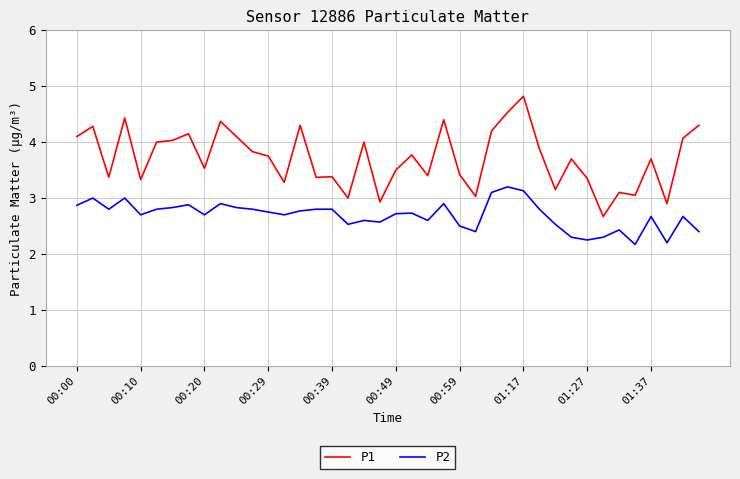

List the series in order of their overall mean, highest first.

P1, P2